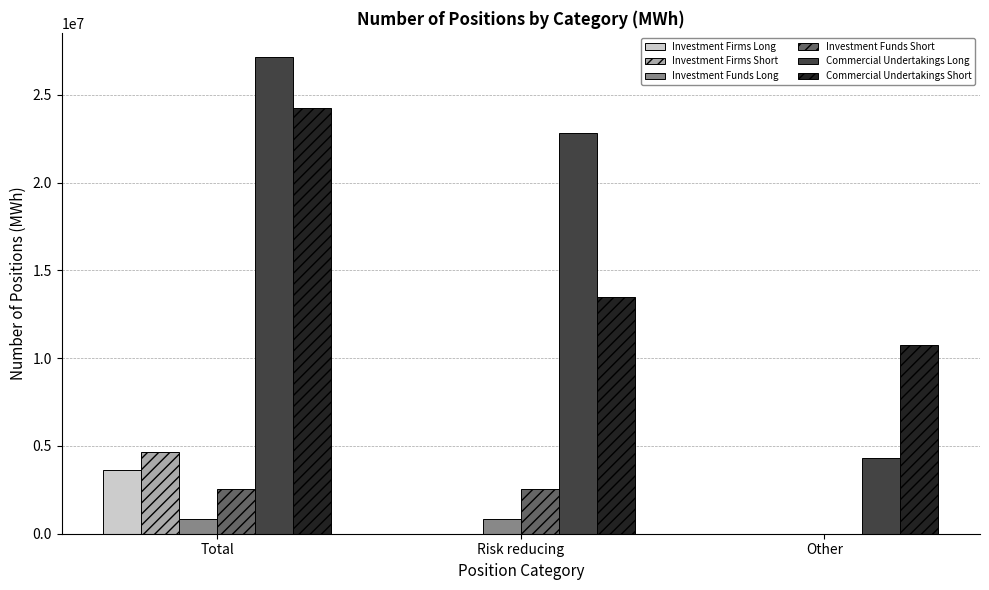

Count the Investment Firms Short values in the range 0 to 4664291.

3